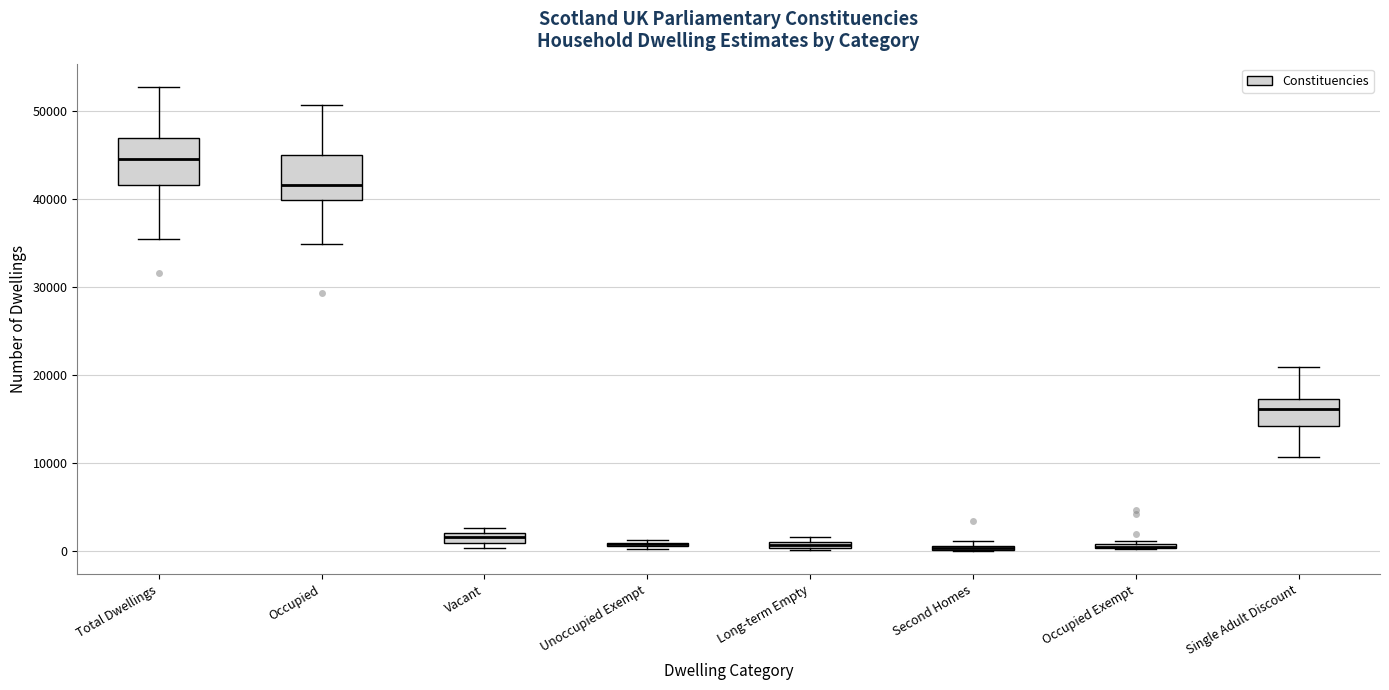

Where is the lower edge of the box for Second Homes on the y-axis? The values are not printed on the chart, so give them approximately, as read against the axis.

0